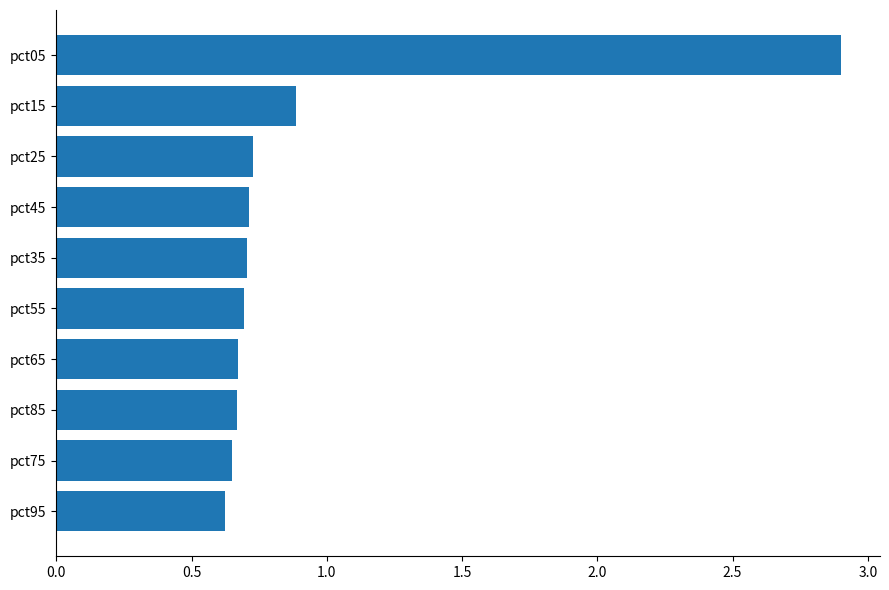

Which label corresponds to the largest value in the chart?

pct05